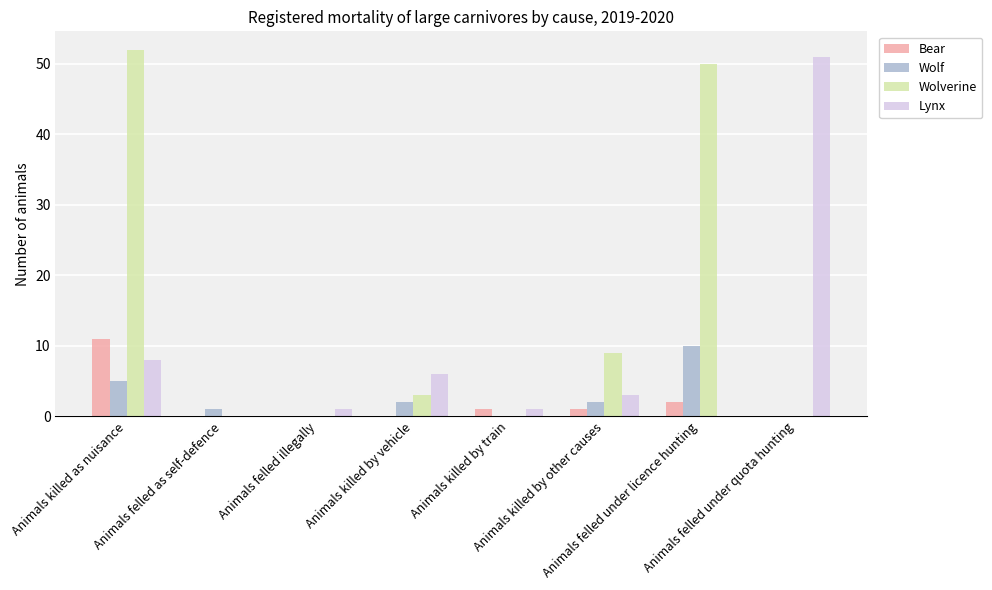

How many distinct data groups are displayed?

4